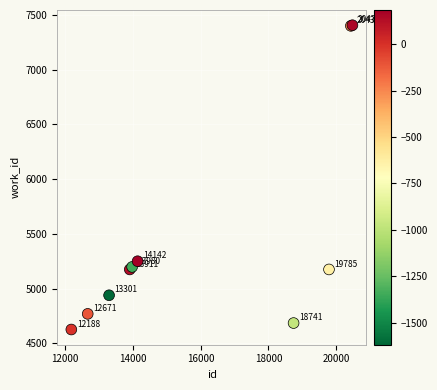

What Y value in the scatter plot is closest to 6016?

5250